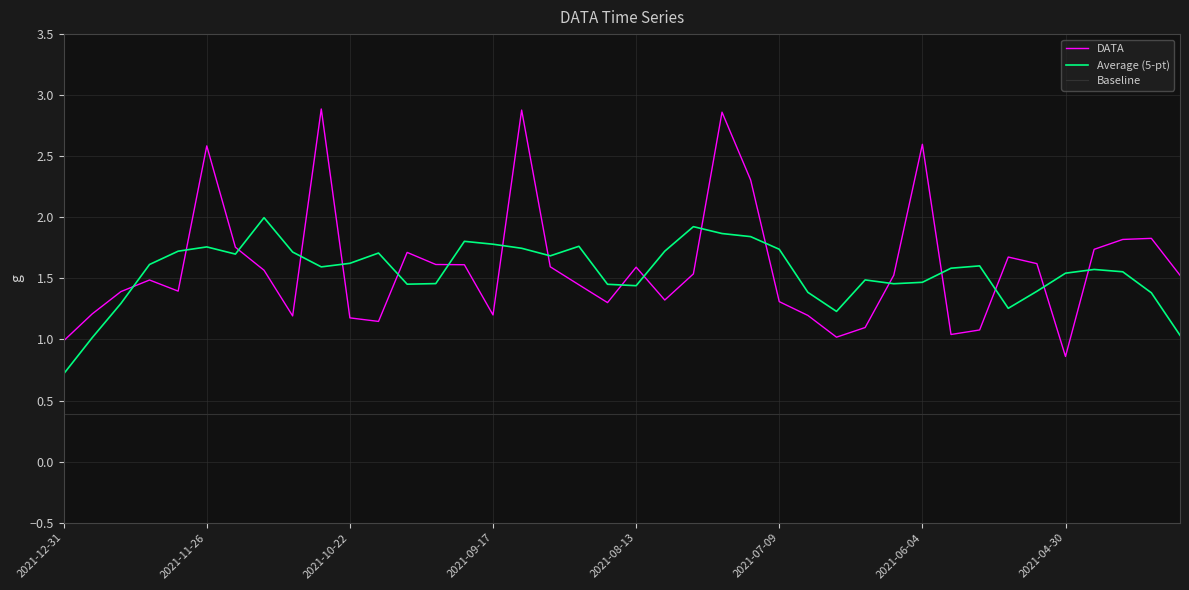

Is this an area chart (filled region under the line)?

No